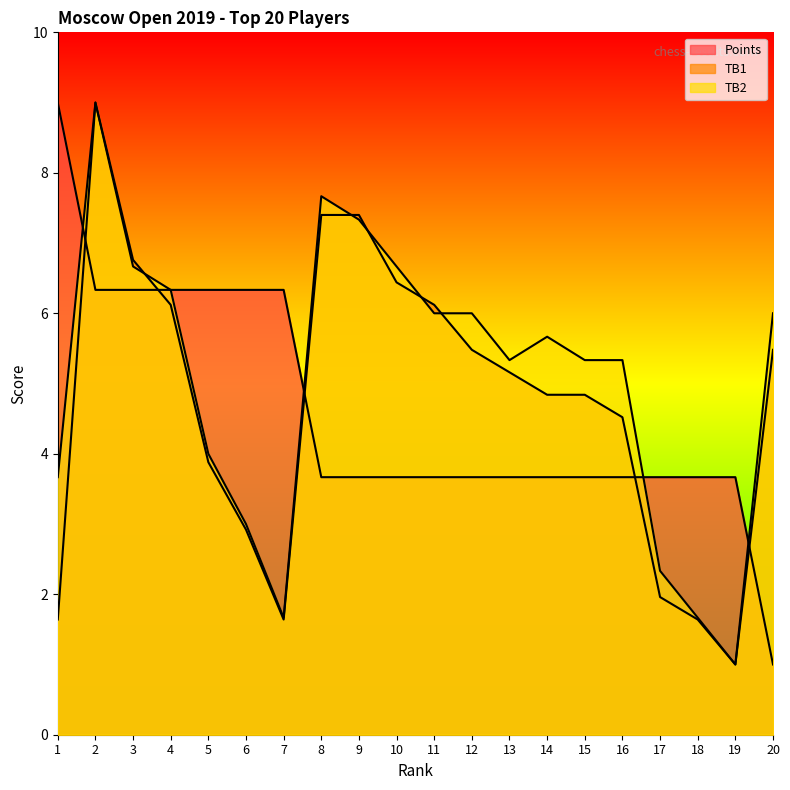

At which category does TB2 reach its first local peak?

2